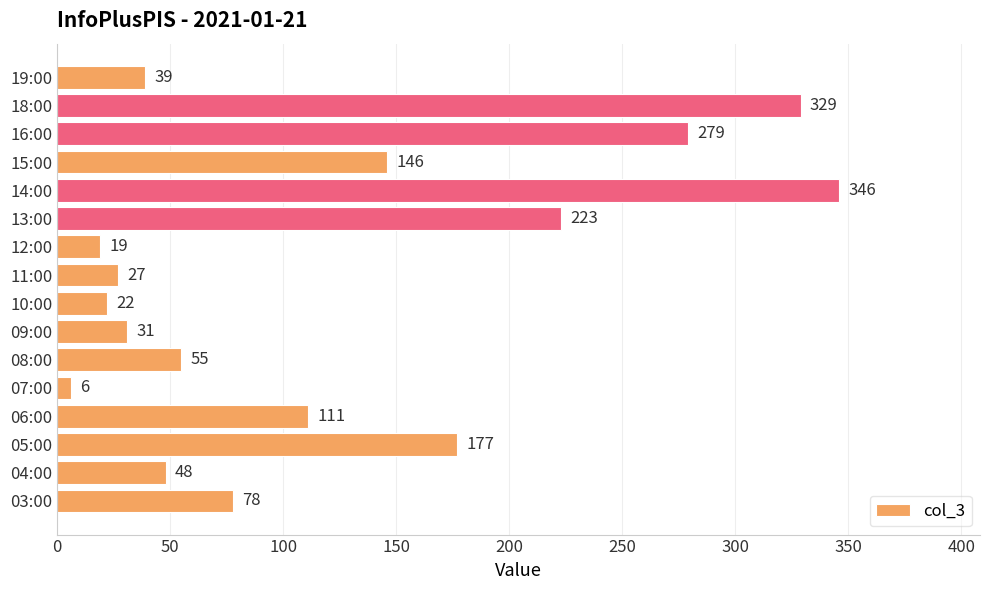

Does the chart contain stacked bars?

No